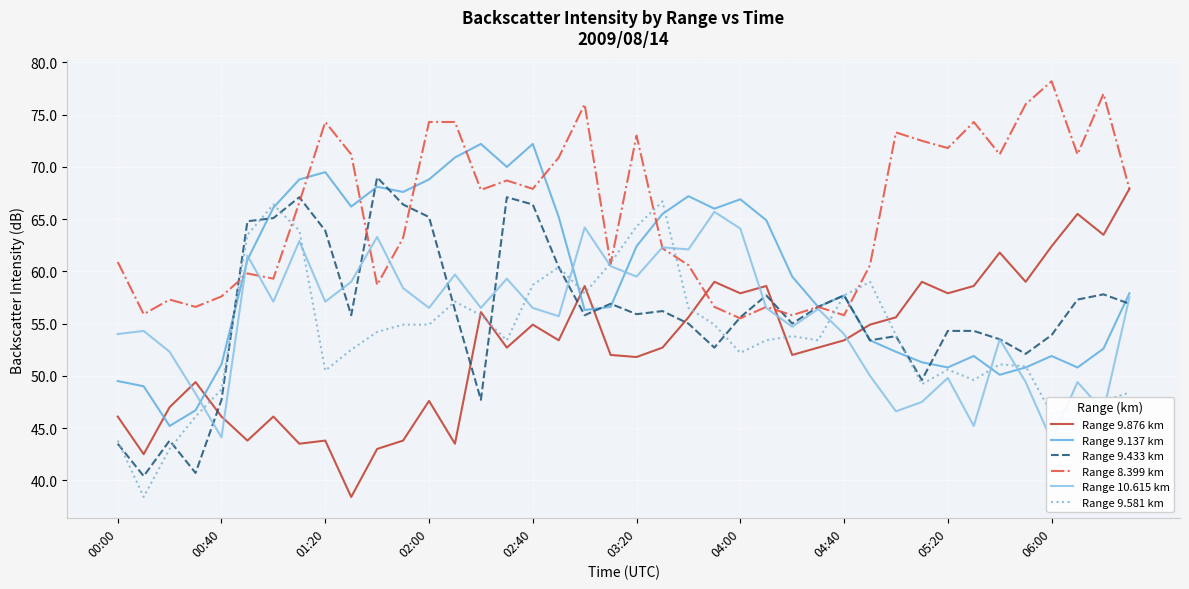

Is it true that Range 9.581 km equals 52.2 at 04:00?

True